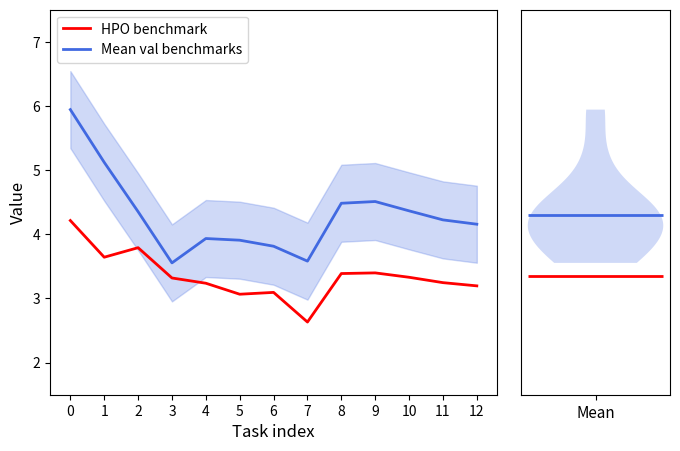

Which has a higher value, 4 or 1?

1